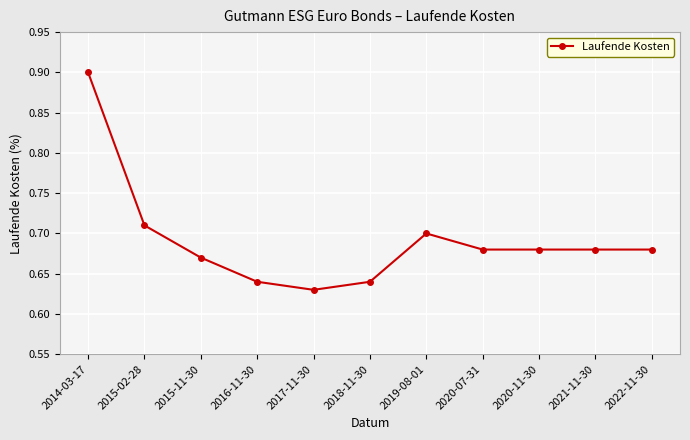

Where is the first local minimum?

2017-11-30